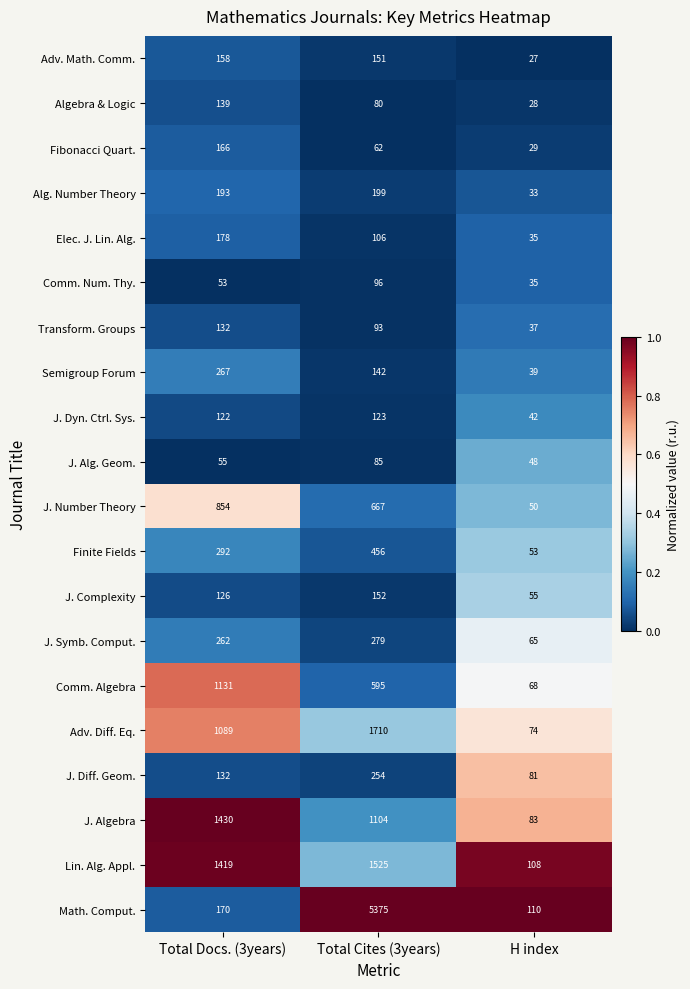

What is the total value across all series at Total Cites (3years)?

13254